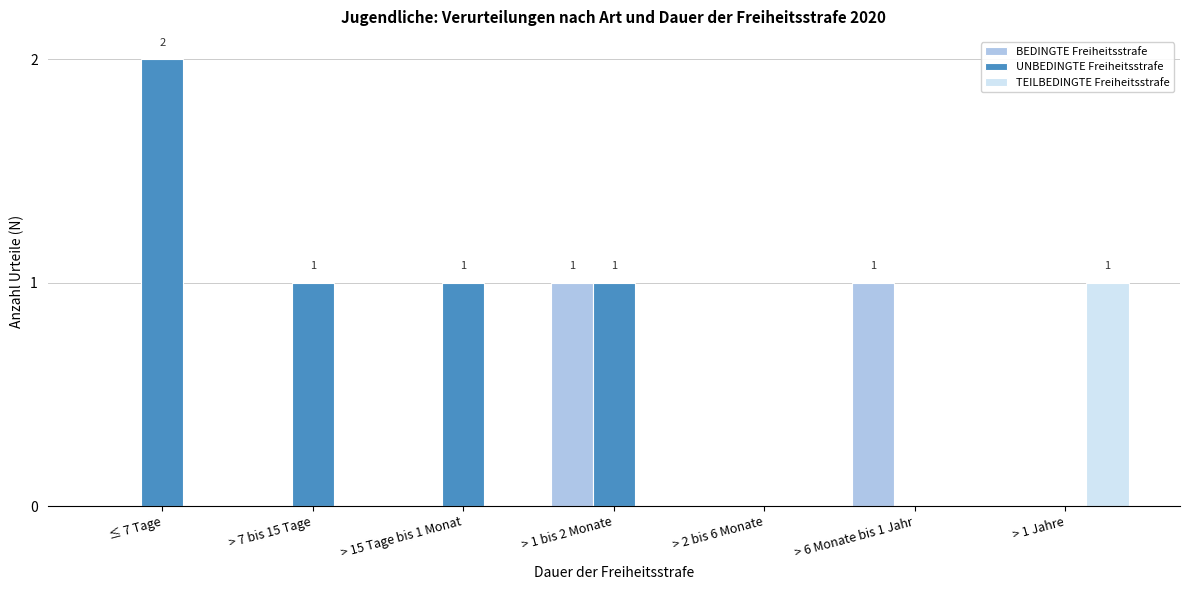

Reading left to right, transcribe all the data shown in this chart.

BEDINGTE Freiheitsstrafe: ≤ 7 Tage=0	> 7 bis 15 Tage=0	> 15 Tage bis 1 Monat=0	> 1 bis 2 Monate=1	> 2 bis 6 Monate=0	> 6 Monate bis 1 Jahr=1	> 1 Jahre=0
UNBEDINGTE Freiheitsstrafe: ≤ 7 Tage=2	> 7 bis 15 Tage=1	> 15 Tage bis 1 Monat=1	> 1 bis 2 Monate=1	> 2 bis 6 Monate=0	> 6 Monate bis 1 Jahr=0	> 1 Jahre=0
TEILBEDINGTE Freiheitsstrafe: ≤ 7 Tage=0	> 7 bis 15 Tage=0	> 15 Tage bis 1 Monat=0	> 1 bis 2 Monate=0	> 2 bis 6 Monate=0	> 6 Monate bis 1 Jahr=0	> 1 Jahre=1